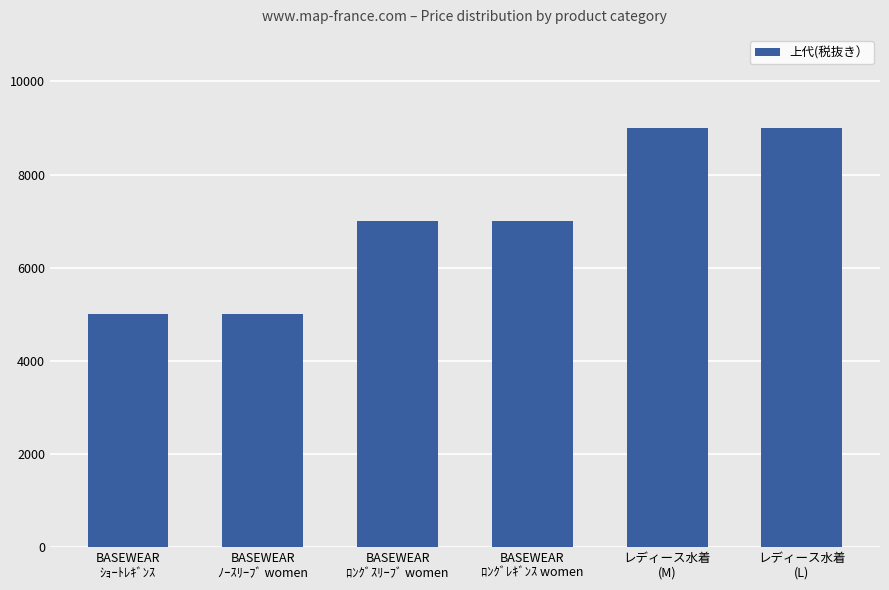

How many series are shown in this chart?

1